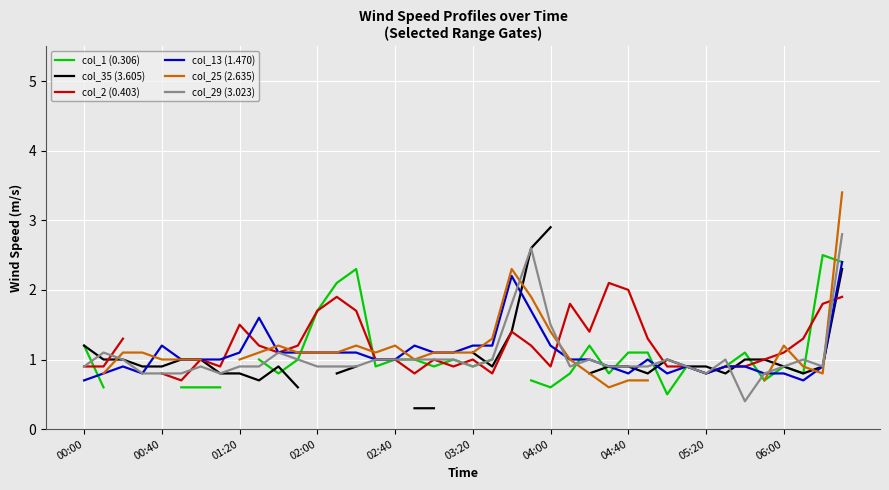

The col_13 (1.470) series shows 0.8 at 05:20. True or false?

True